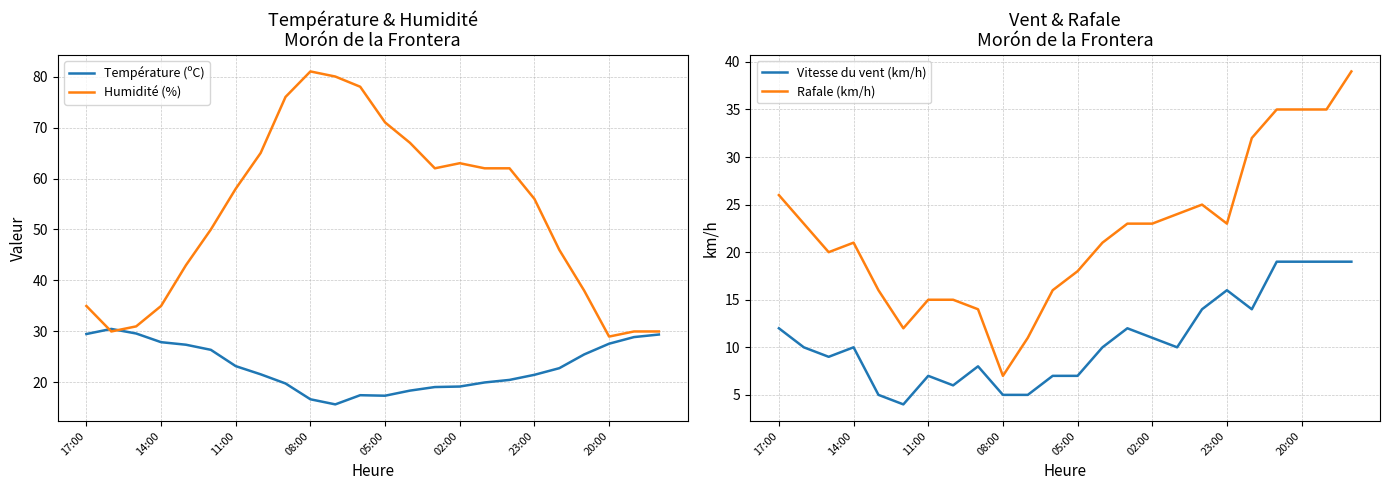

At which label does Température (ºC) first exceed 22?

17:00